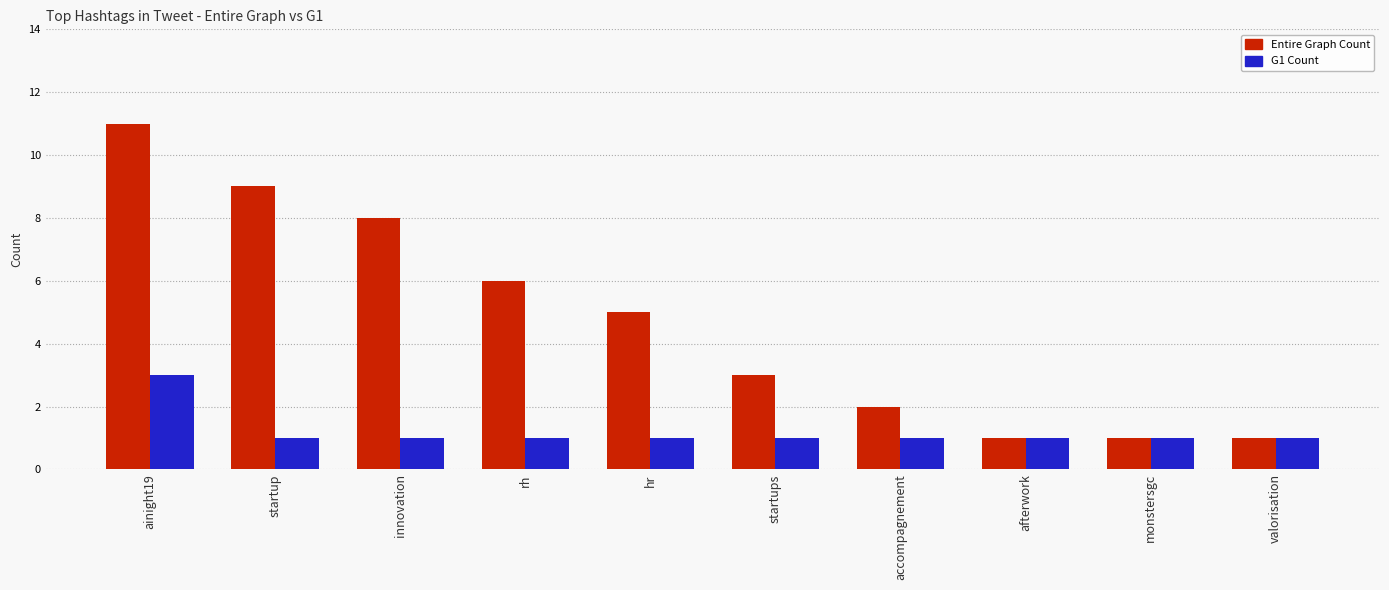

How many bars are there in total?

20